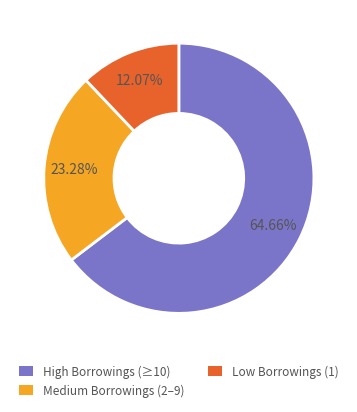

Rank the categories by value from highest to lowest.

High Borrowings (≥10), Medium Borrowings (2–9), Low Borrowings (1)